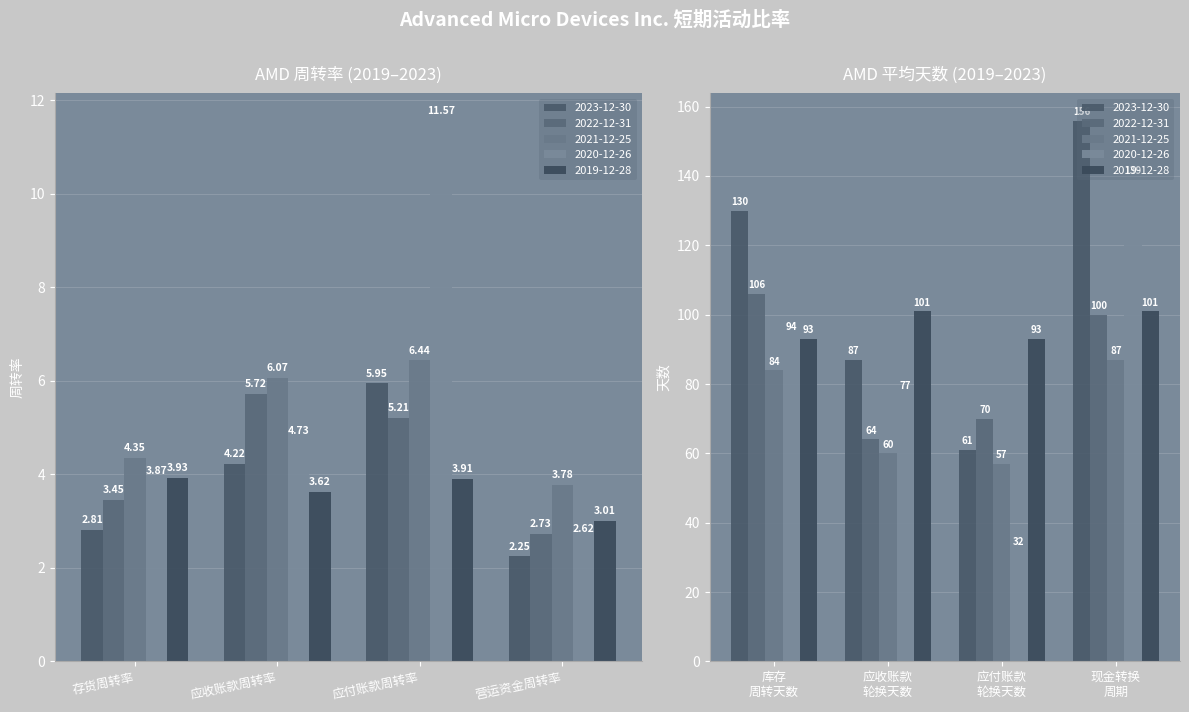

At which label does 2023-12-30 reach its peak?

应付账款周转率